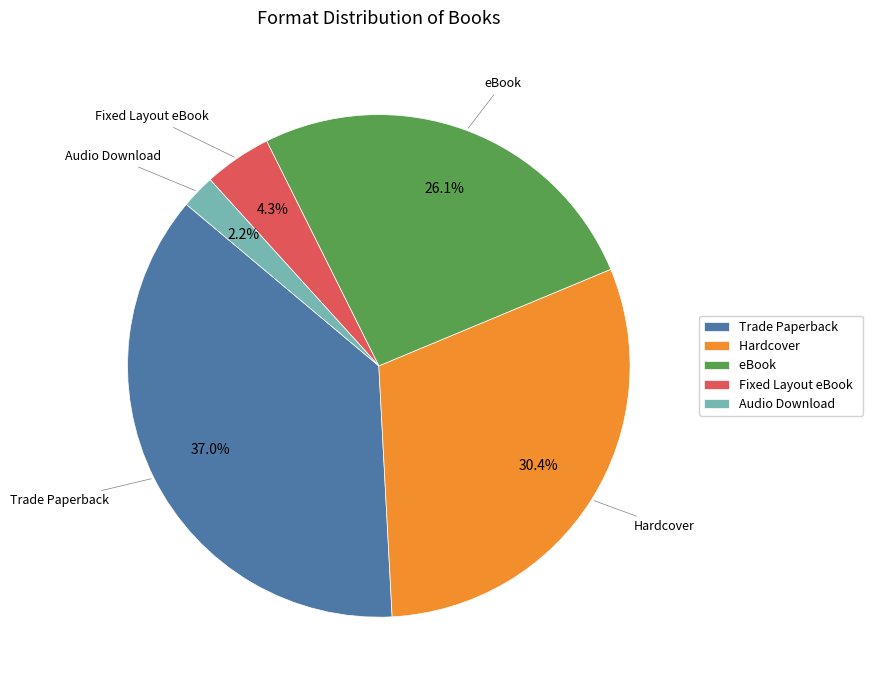

What percentage is the Trade Paperback slice, to the nearest percent?

37%